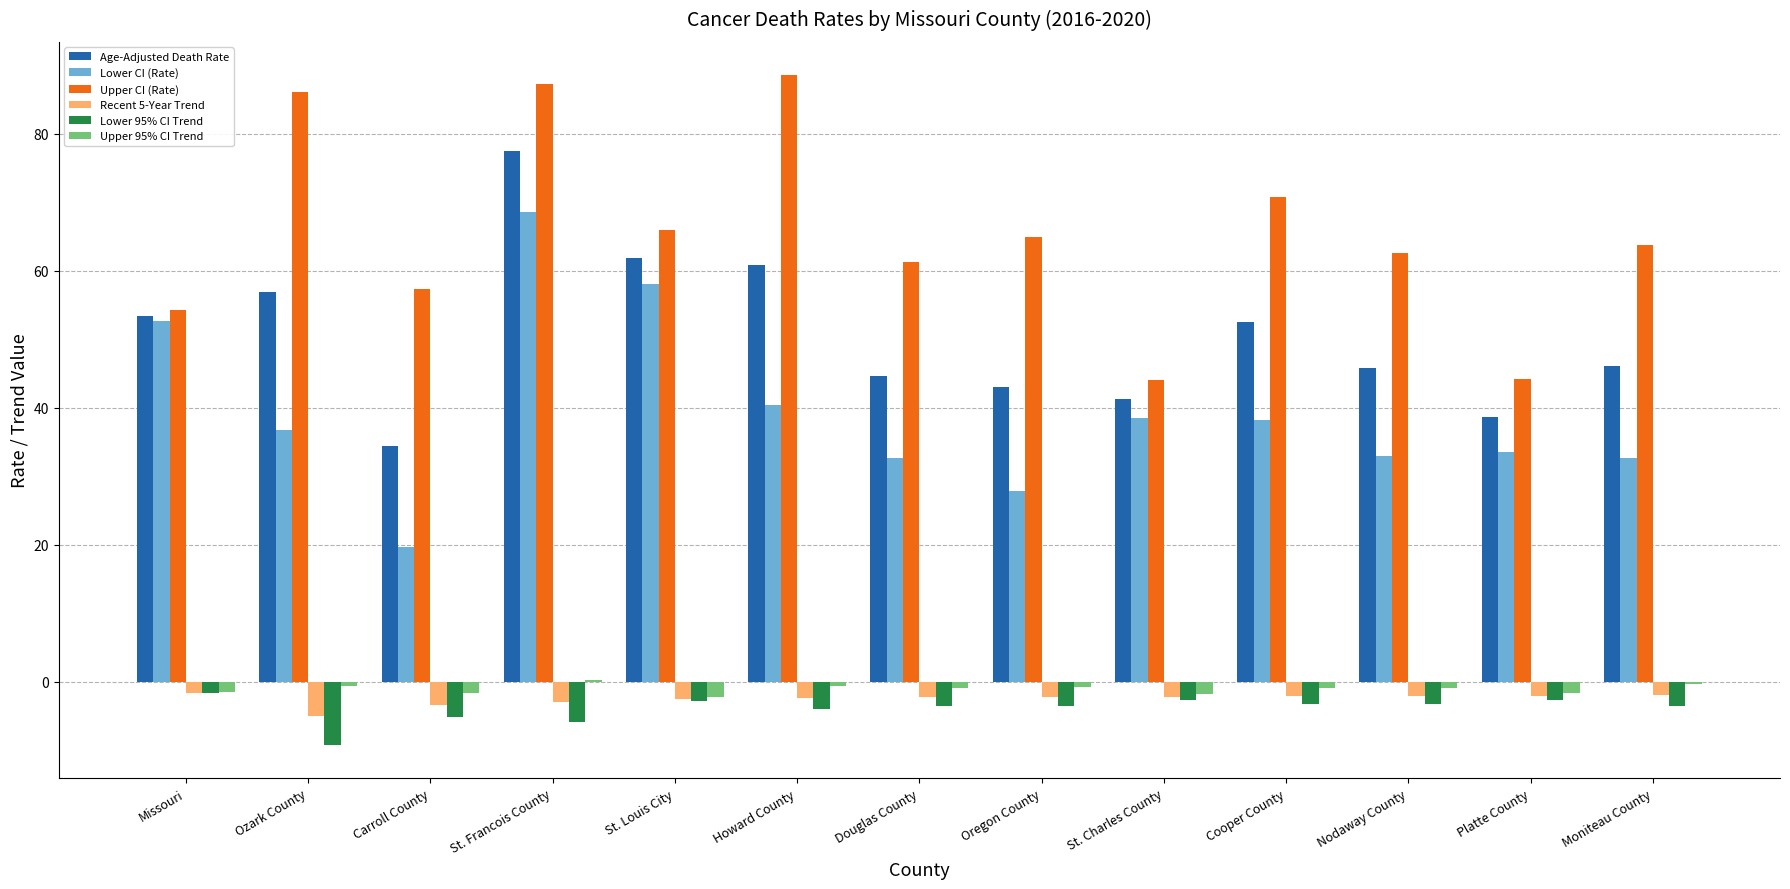

At which category is the sum across all series the highest?

St. Francois County